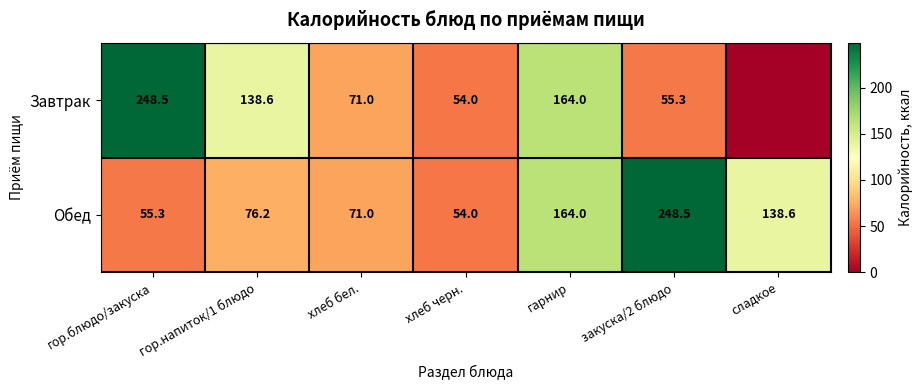

List the labels in order of Обед value, largest first.

закуска/2 блюдо, гарнир, сладкое, гор.напиток/1 блюдо, хлеб бел., гор.блюдо/закуска, хлеб черн.